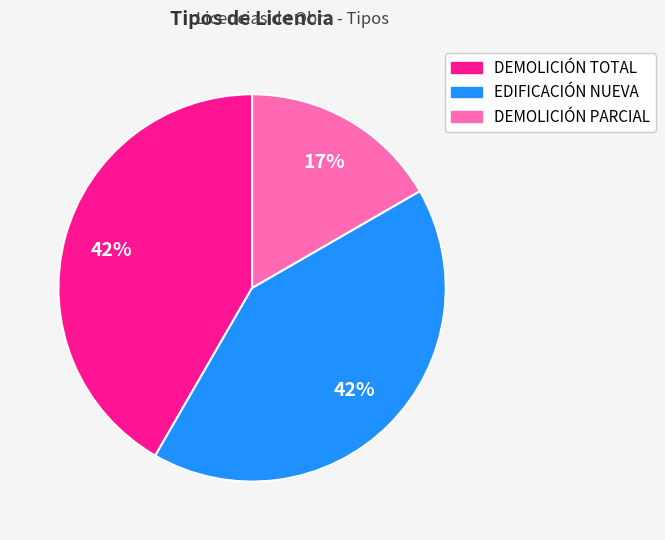

Do DEMOLICIÓN PARCIAL and EDIFICACIÓN NUEVA together represent more than half of the pie?

Yes